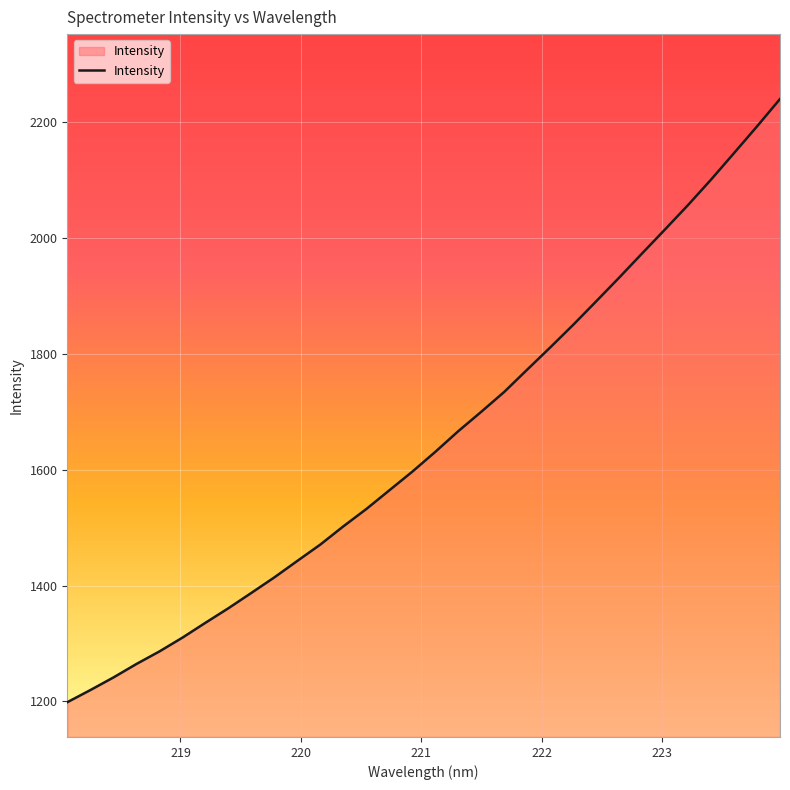

What is the smallest value displayed?

1198.7